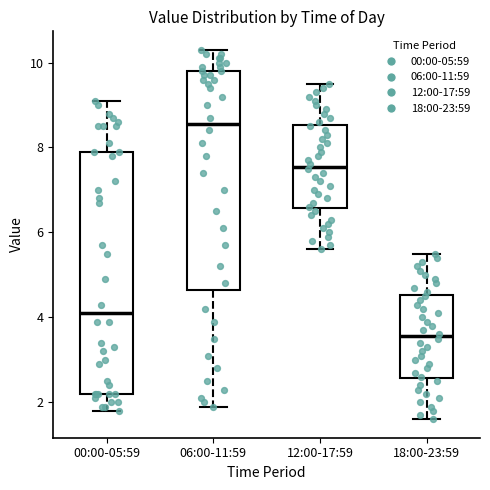

Reading left to right, transcribe this box plot: for each box, give where its median line is, the range the box spans, and where its two whiskers end, as read against the y-axis. The values are not printed on the chart, so give them approximately, as read against the axis.

00:00-05:59: median 4.2, box 2.2 to 8.0, whiskers 1.8 to 9.2
06:00-11:59: median 8.6, box 4.6 to 9.8, whiskers 2.0 to 10.4
12:00-17:59: median 7.6, box 6.6 to 8.6, whiskers 5.6 to 9.6
18:00-23:59: median 3.6, box 2.6 to 4.6, whiskers 1.6 to 5.6